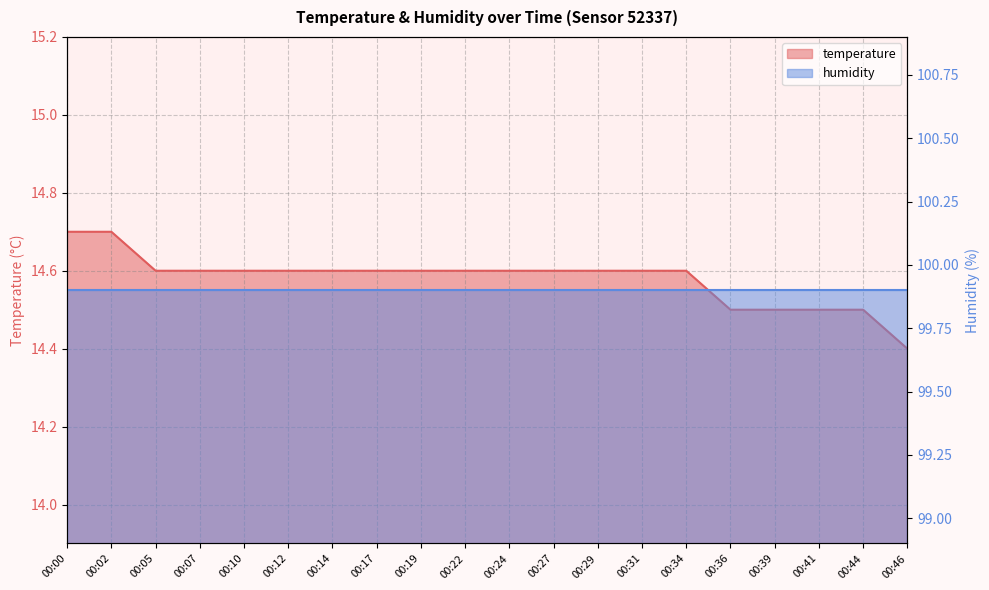

What is the smallest value displayed?

14.4